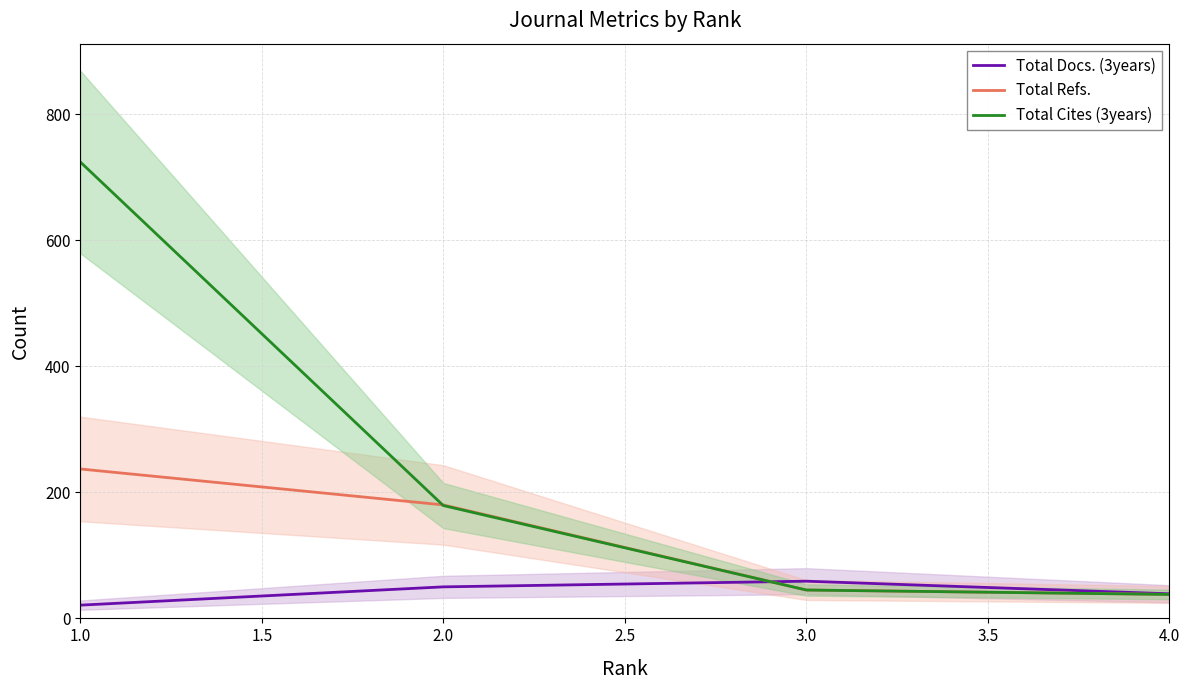

Is this an area chart (filled region under the line)?

No